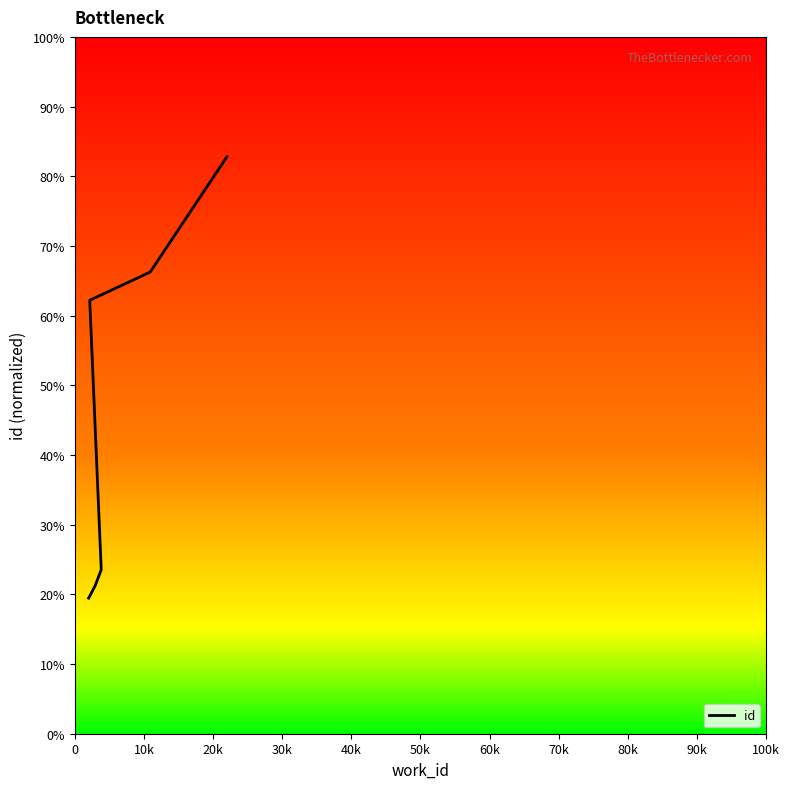

How many categories are shown in the chart?

7